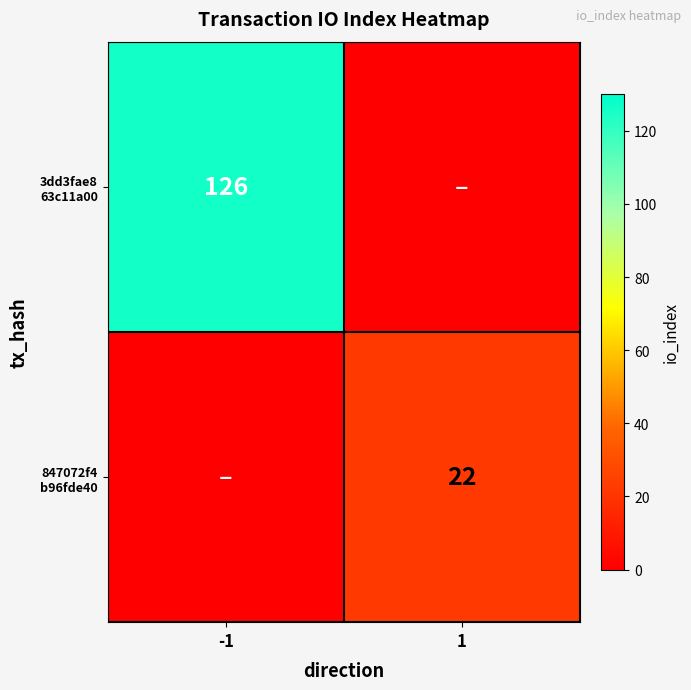

At 1, list the series in order from largest to smallest.

847072f4 b96fde40, 3dd3fae8 63c11a00